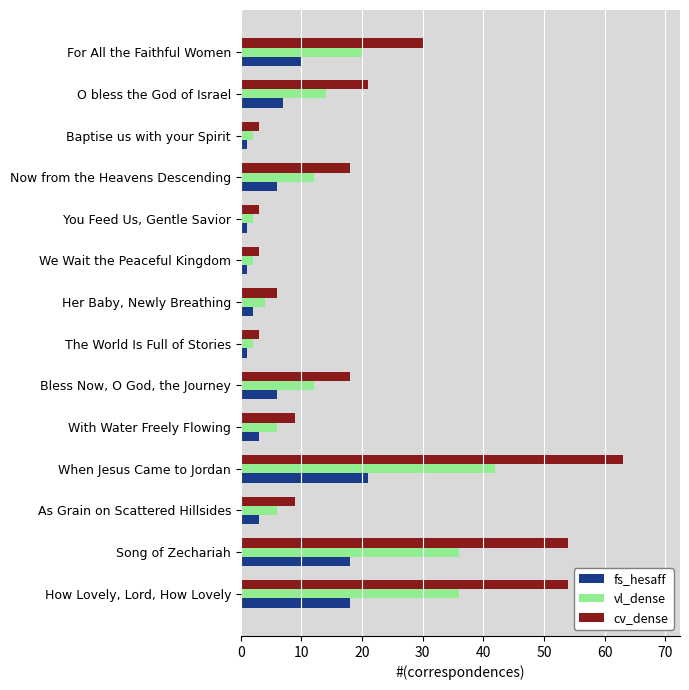

List the series in order of their peak value, lowest first.

fs_hesaff, vl_dense, cv_dense